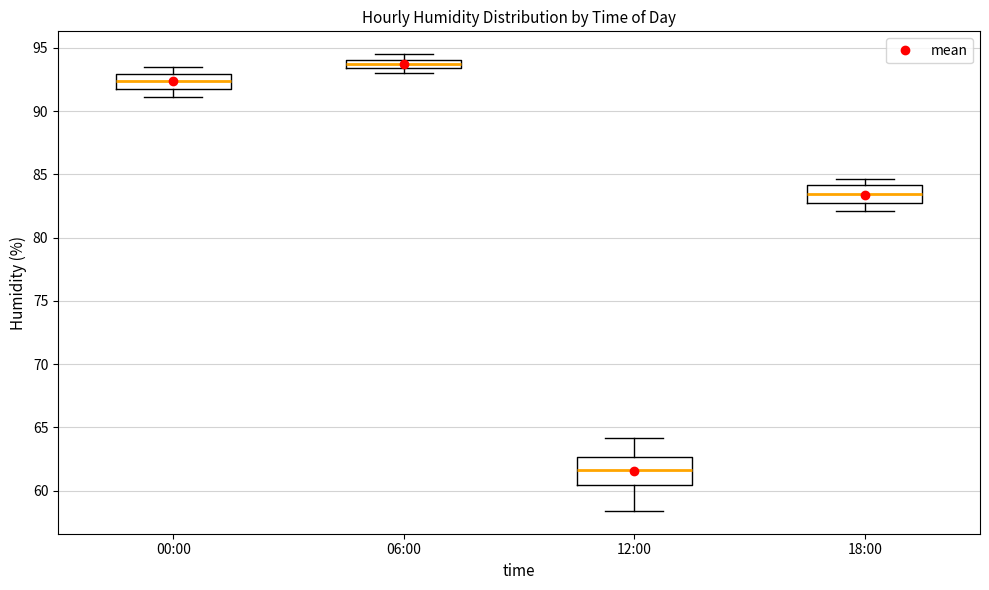

Comparing the boxes themselves (not the whiskers), which one is the tallest?

12:00